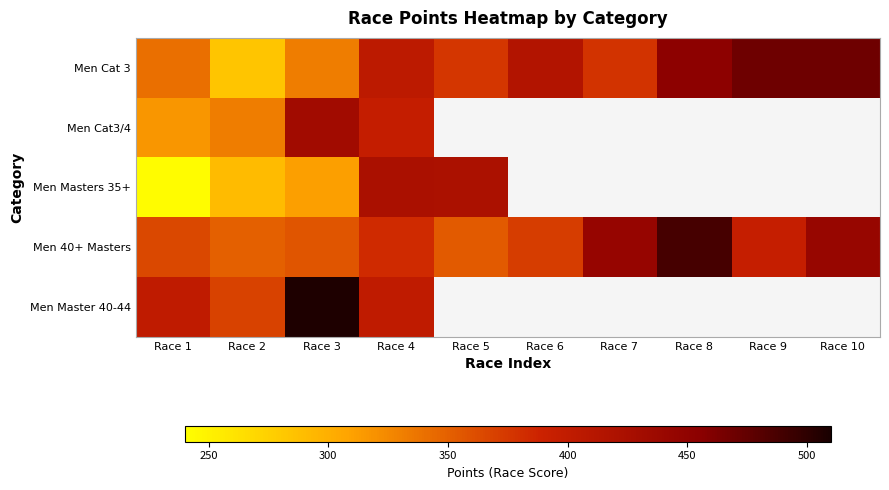

What is the difference between the maximum and minimum values in the Men Masters 35+ series?

179.5